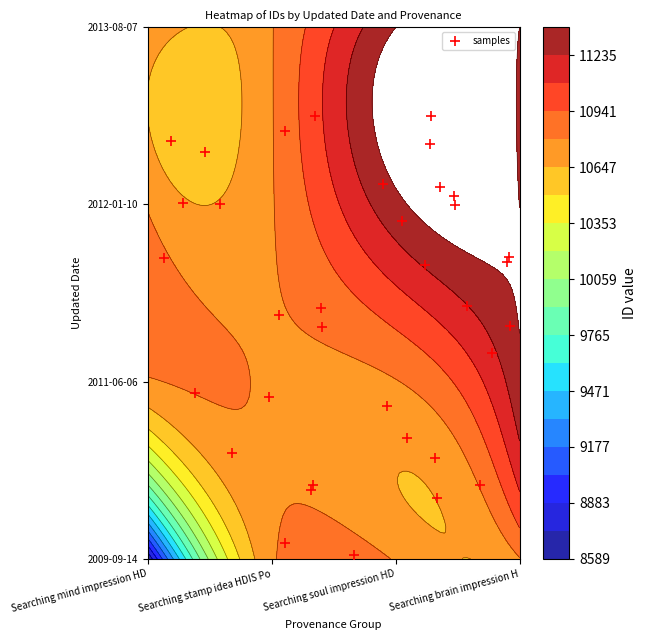

True or false: the data shows 2.4 at 27.

False